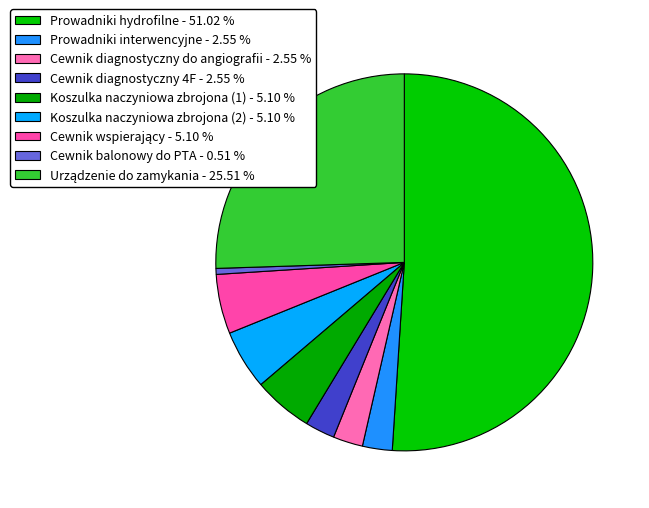

What is the ratio of the value at Cewnik wspierający to the value at Koszulka naczyniowa zbrojona (1)?

1.0